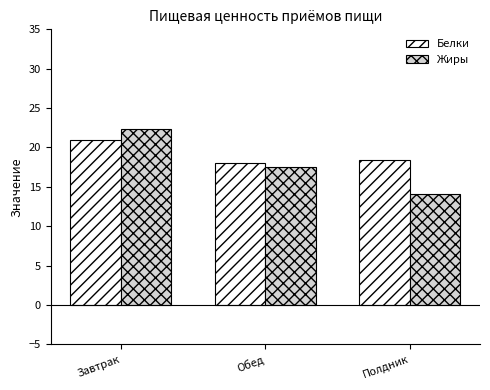

How many bars are there in each group?

2